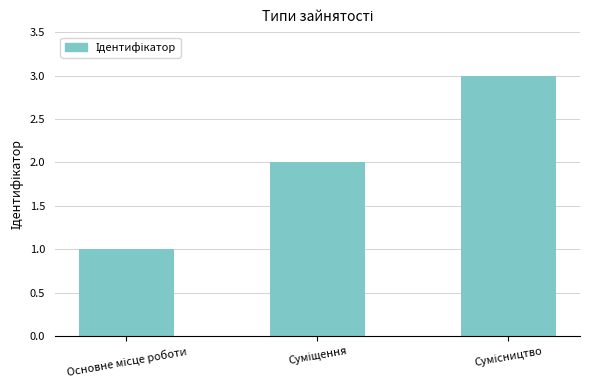

What is the smallest value displayed?

1